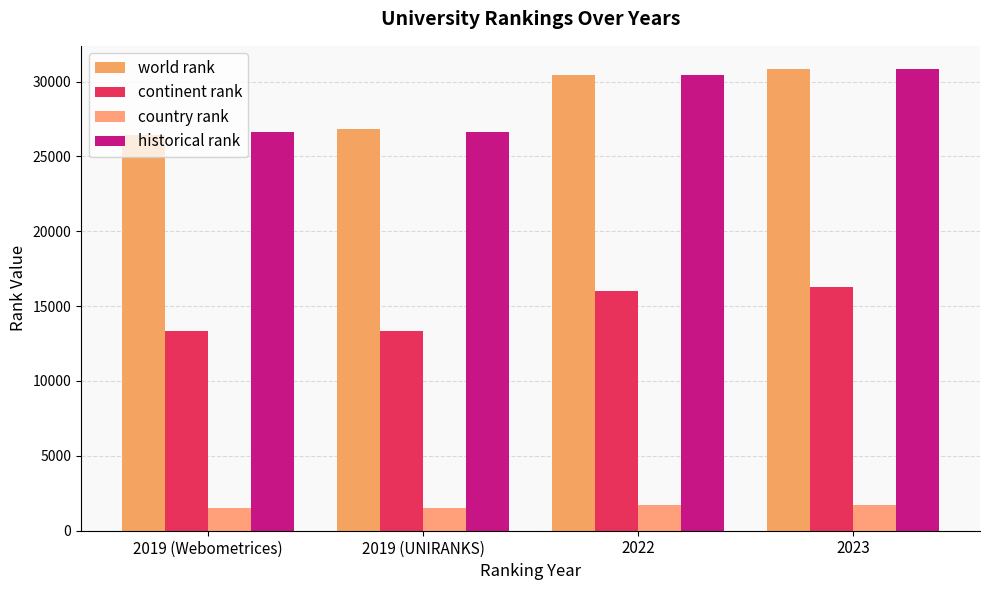

What is the total value across all series at 2023?

79700